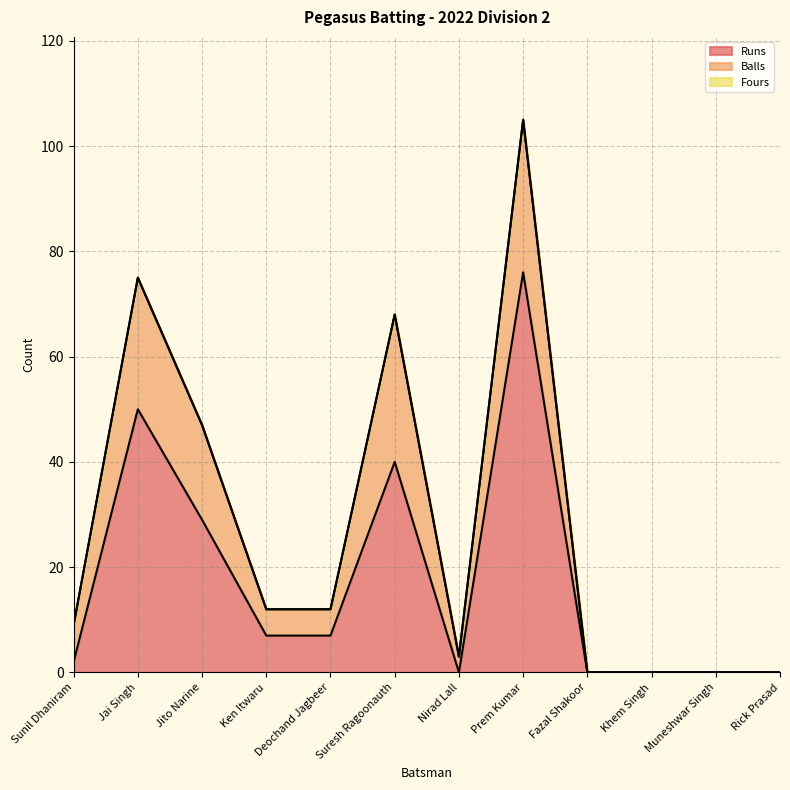

What are all the series names shown in the legend?

Runs, Balls, Fours